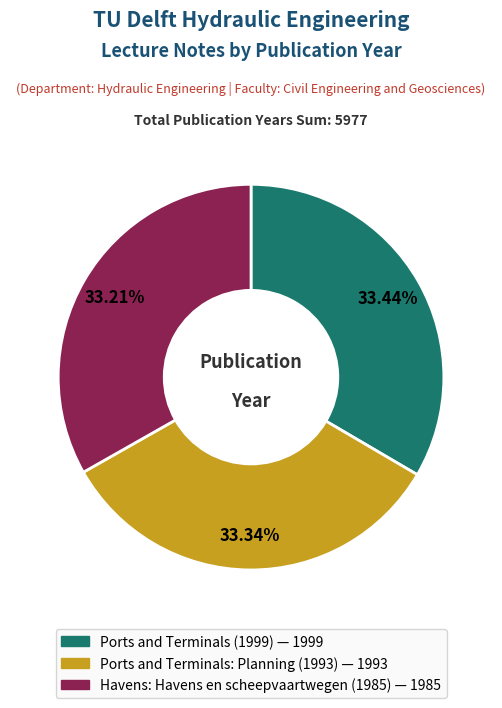

True or false: Ports and Terminals (1999) accounts for 43% of the total.

False